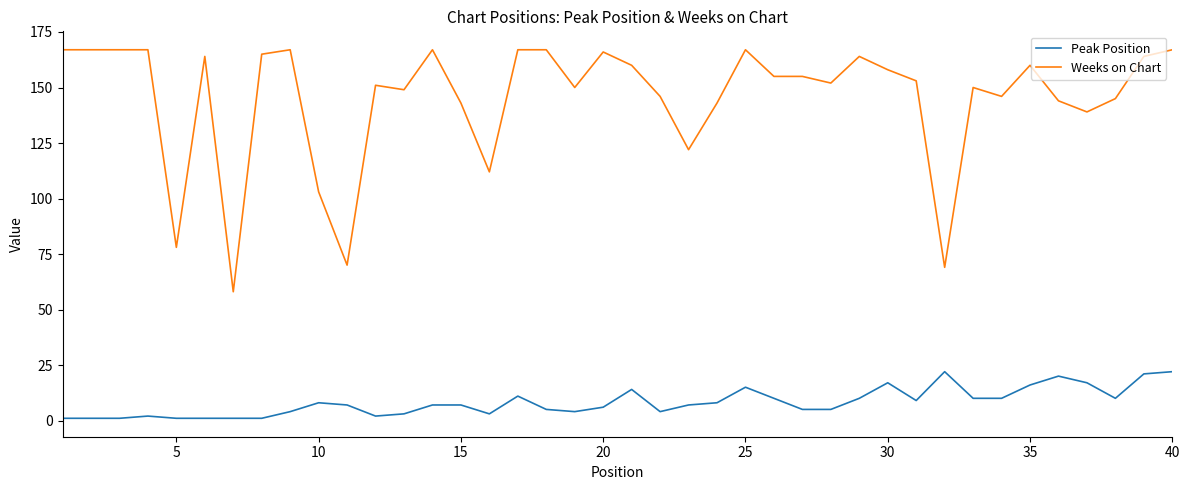

What is the difference between the maximum and minimum values in the Weeks on Chart series?

109